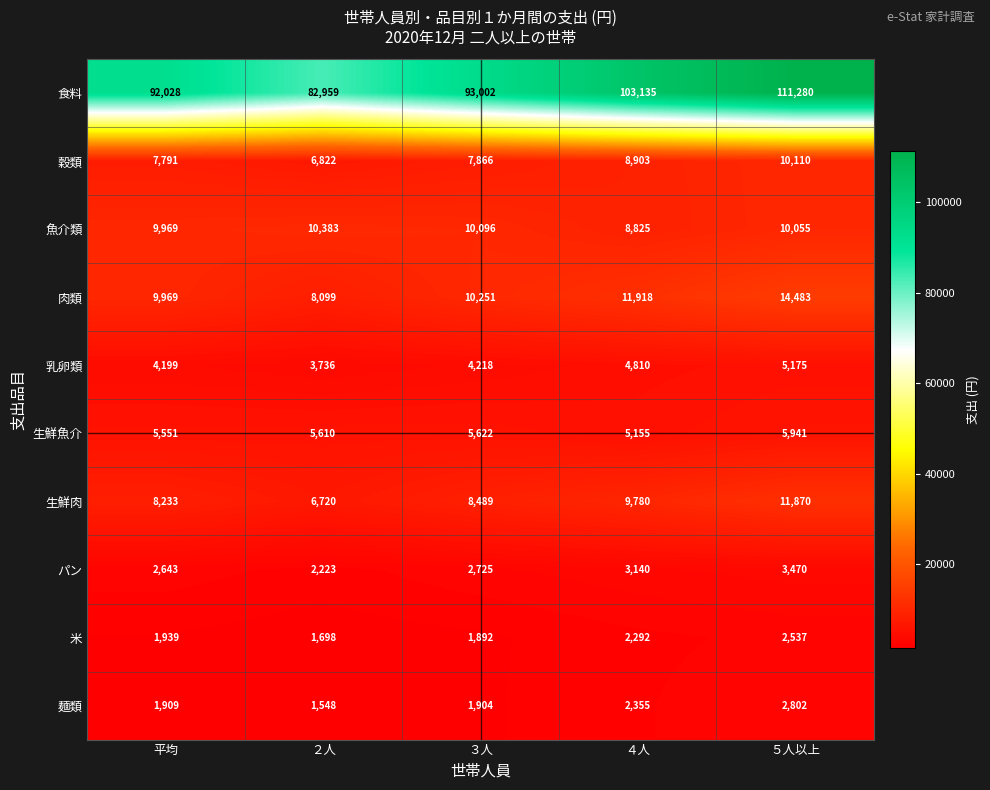

The value of 食料 at 平均 is 64313. True or false?

False